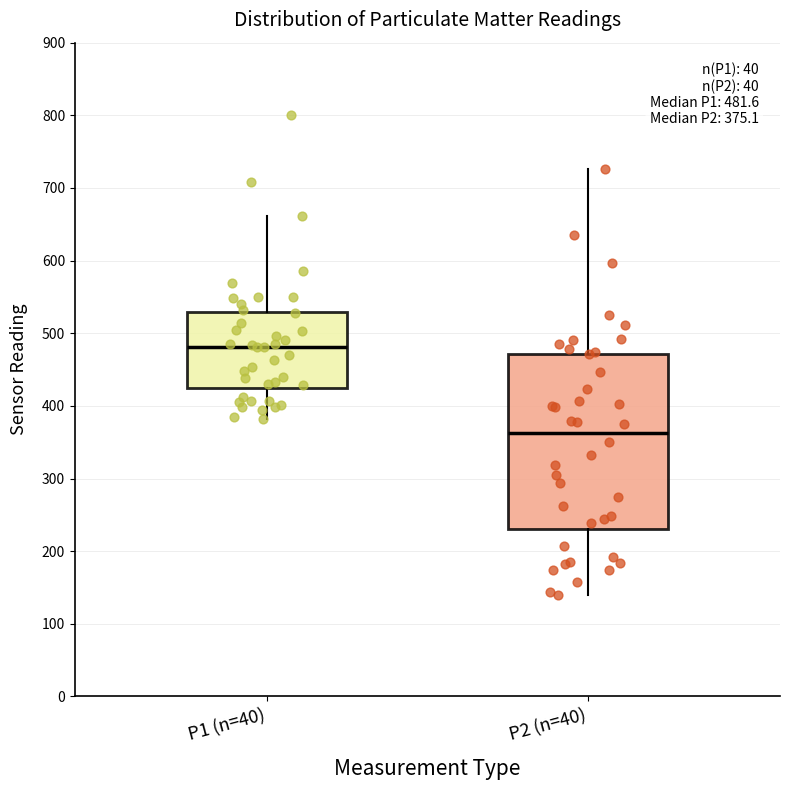

Which box has the highest median line?

P1 (n=40)